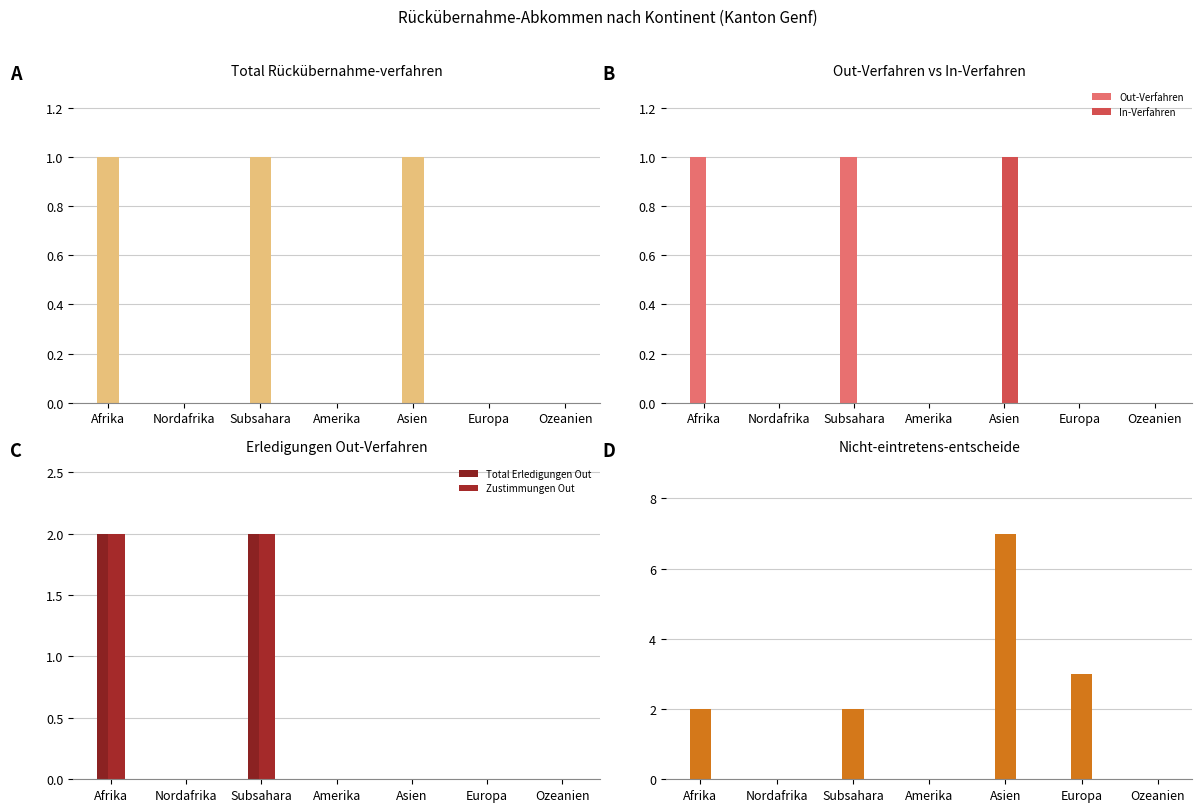

At which label does Out-Verfahren reach its minimum?

Nordafrika